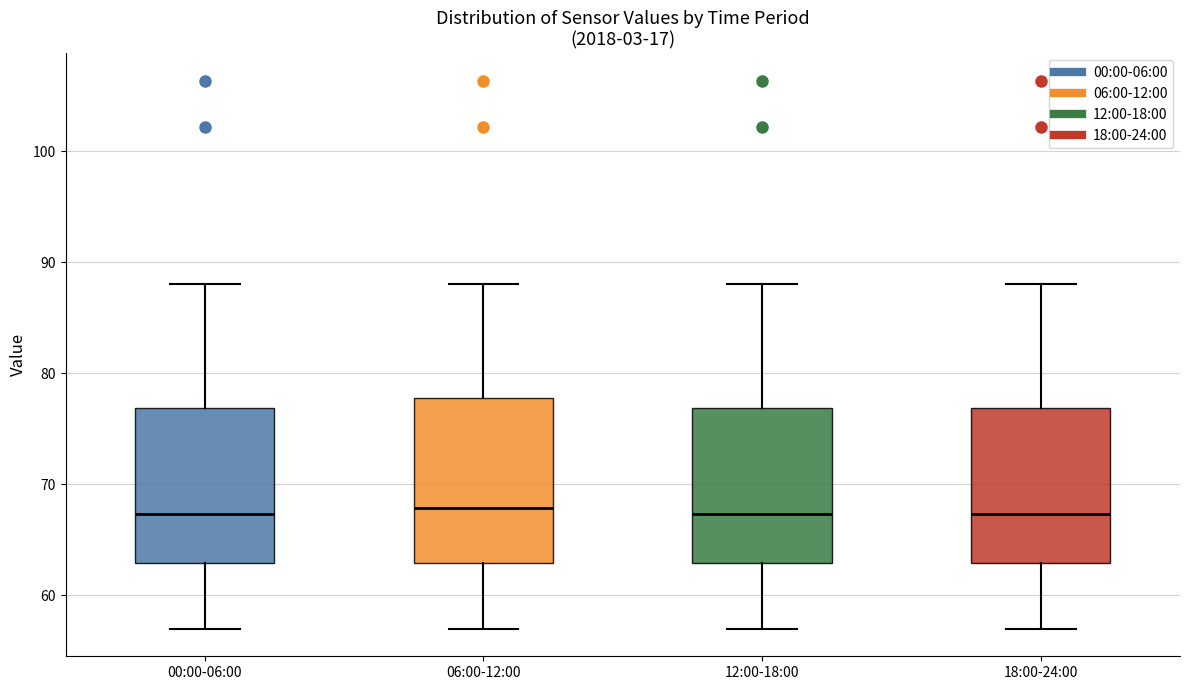

Reading left to right, read every box against the y-axis: the position of its median line, the range the box covers, and the ends of its whiskers. The values are not printed on the chart, so give them approximately, as read against the axis.

00:00-06:00: median 67, box 63 to 77, whiskers 57 to 88
06:00-12:00: median 68, box 63 to 78, whiskers 57 to 88
12:00-18:00: median 67, box 63 to 77, whiskers 57 to 88
18:00-24:00: median 67, box 63 to 77, whiskers 57 to 88